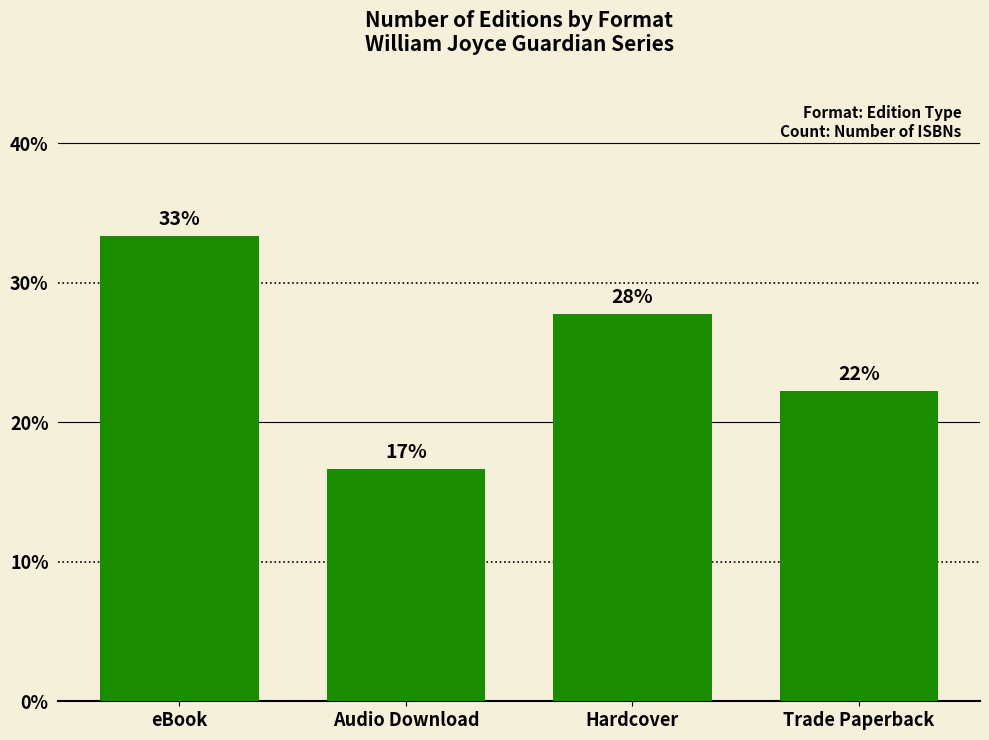

What is the label of the 1st bar from the right?

Trade Paperback